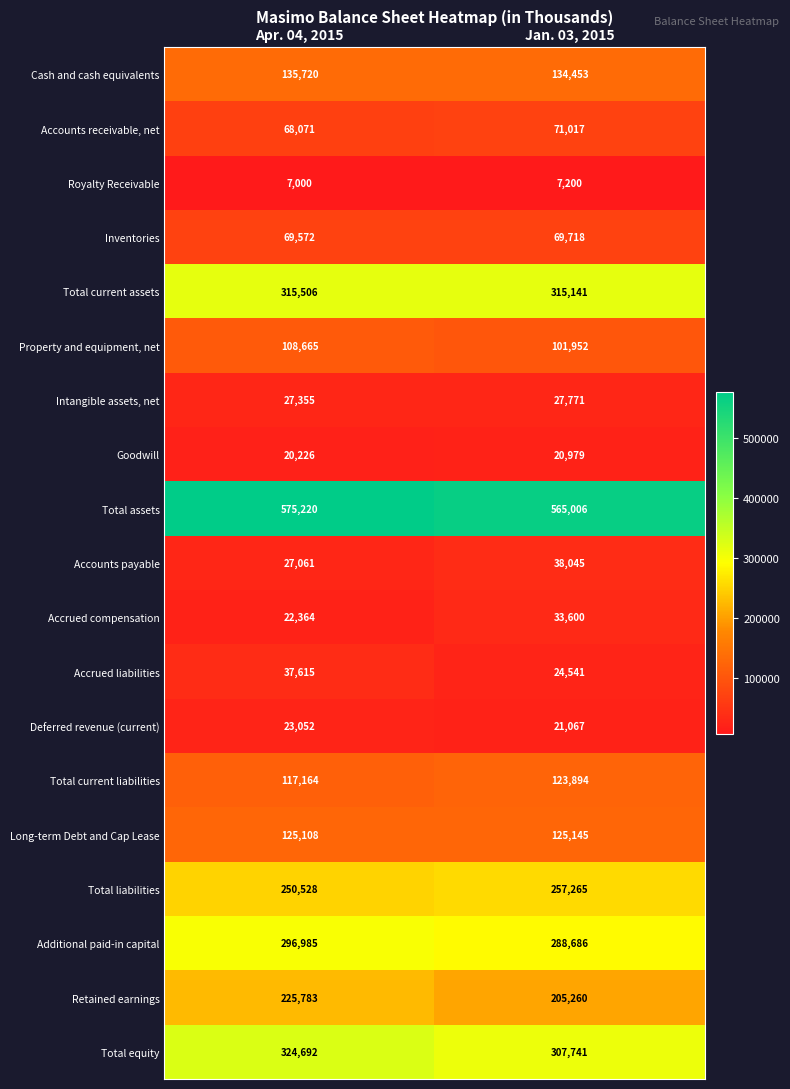

What is the greatest value displayed?

575220